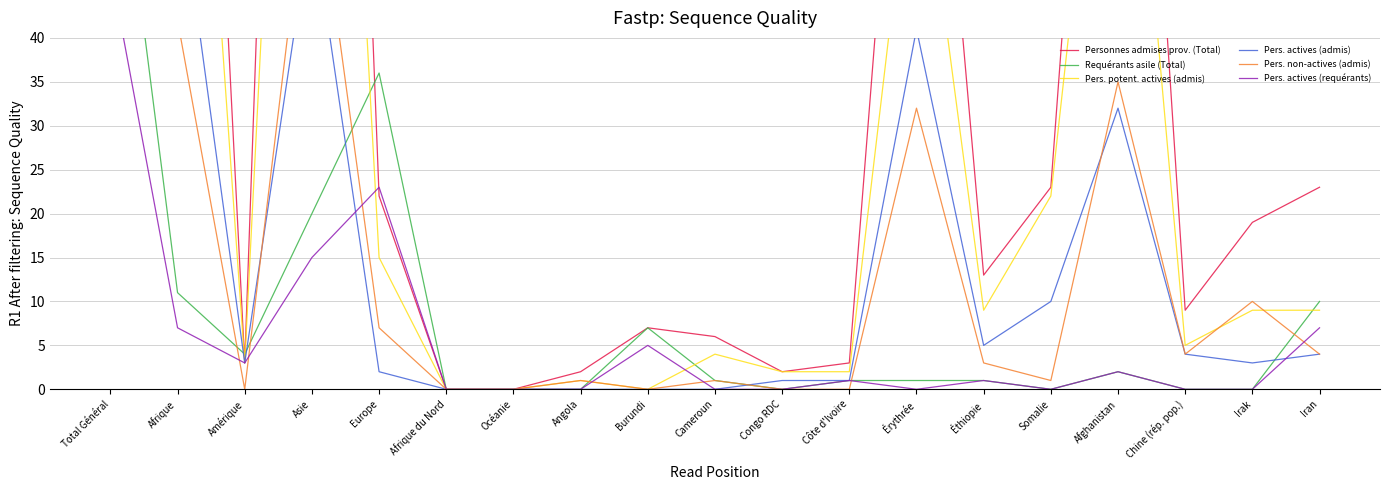

Which label corresponds to the largest value in the chart?

Total Général